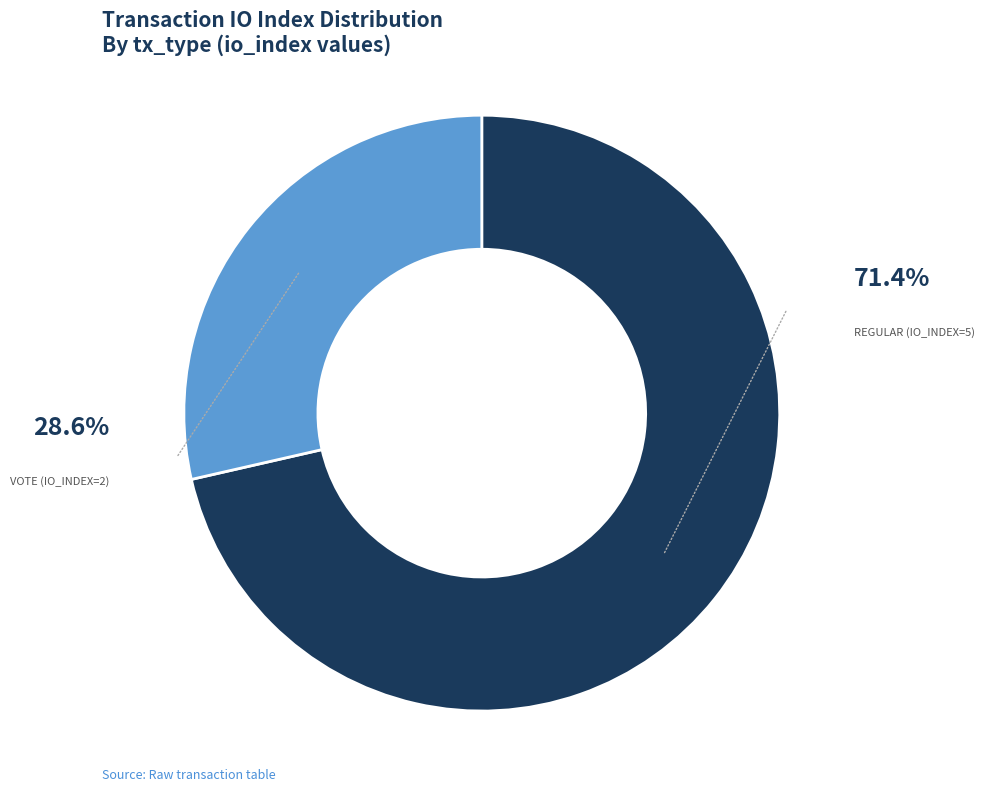

Does any single category account for the majority?

Yes